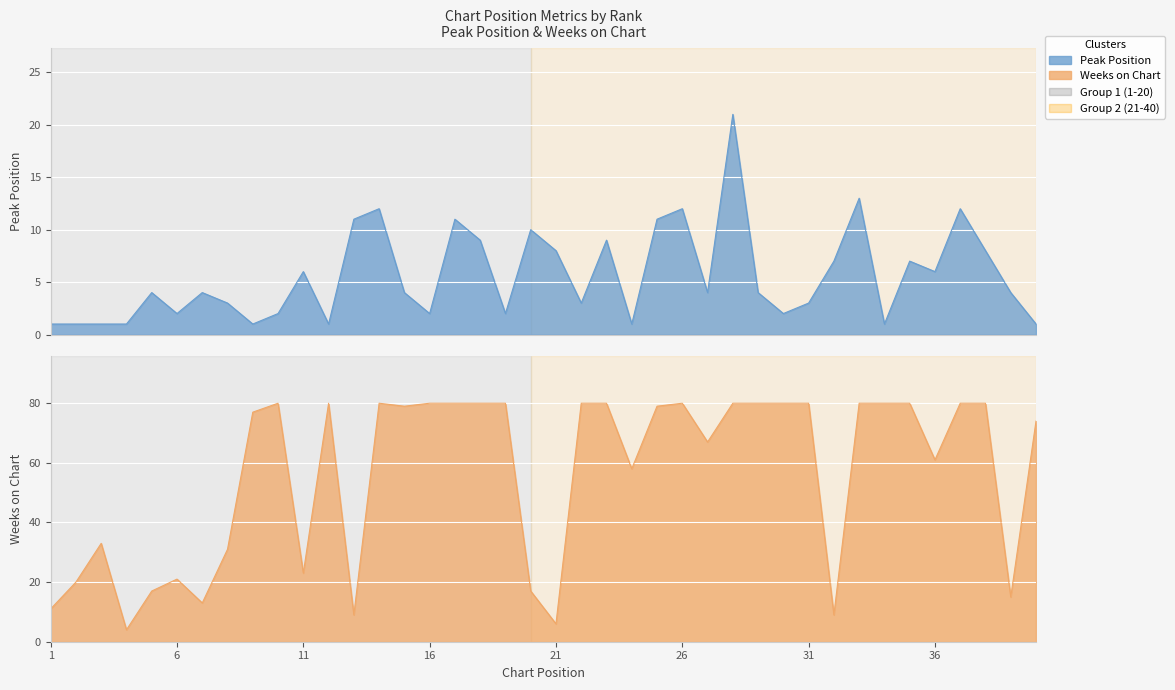

Where do Weeks on Chart and Peak Position first cross each other?

12 and 13